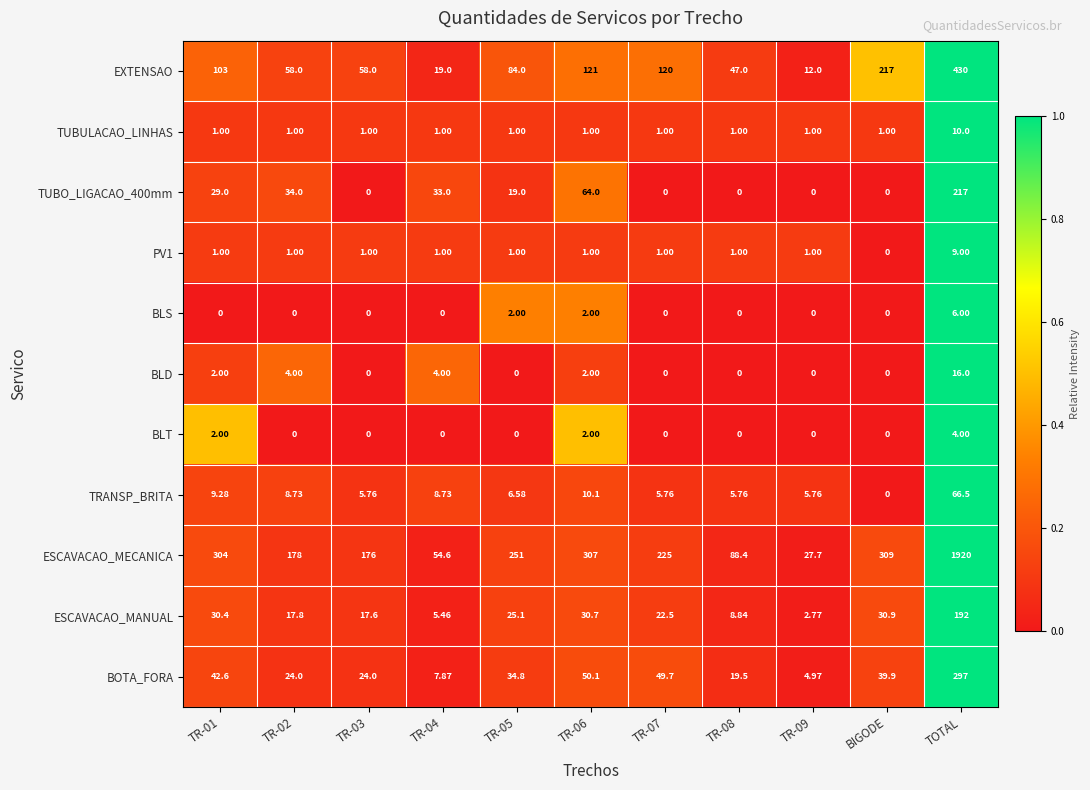

Between TR-01 and TOTAL, which series saw the biggest shift?

ESCAVACAO_MECANICA